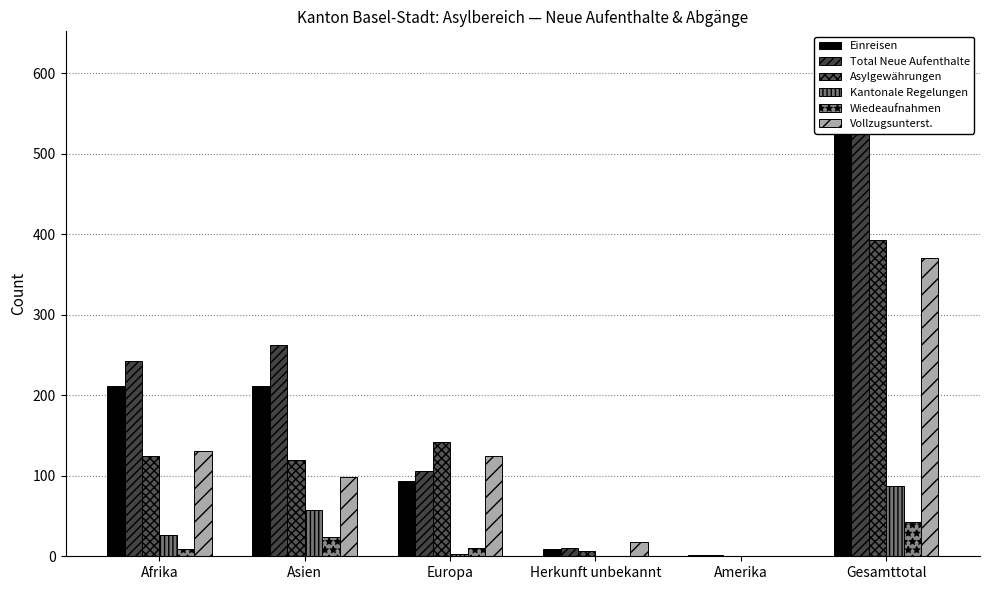

At which category is the sum across all series the highest?

Gesamttotal